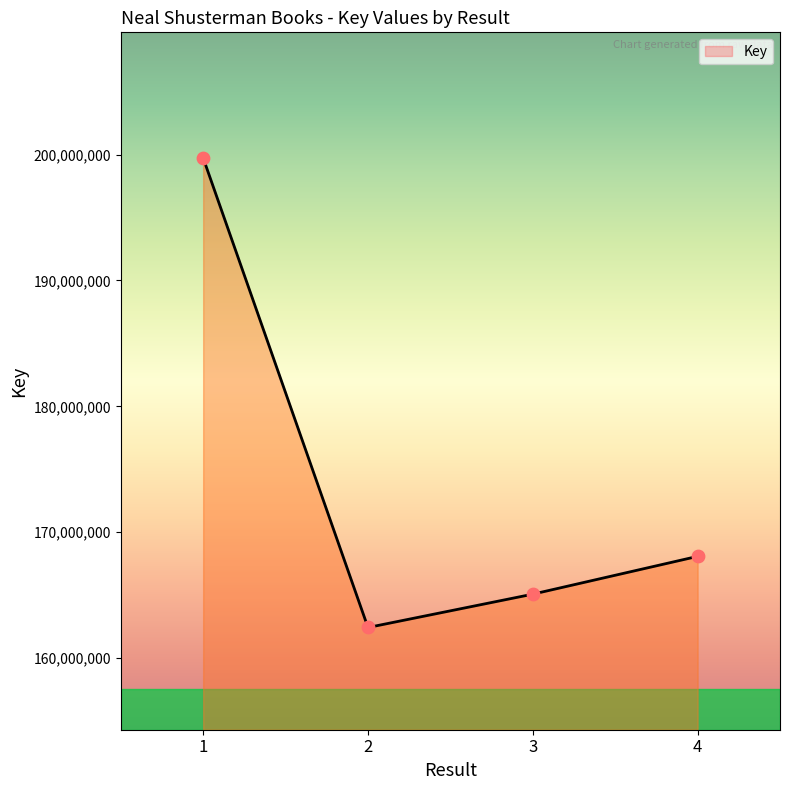

What is the change in value from 2 to 4?

+5651698